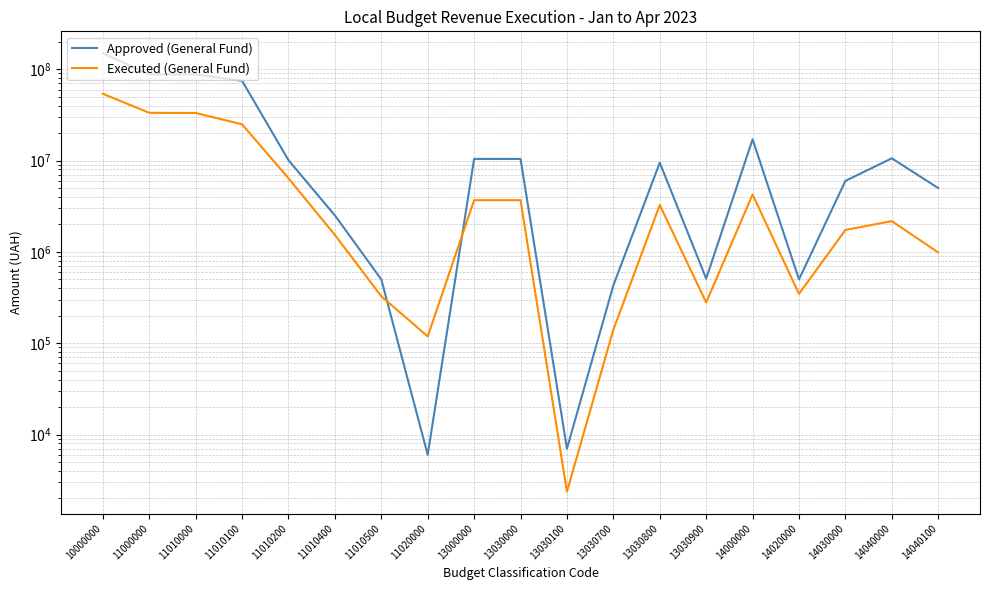

Does the chart display data point markers on the line(s)?

No